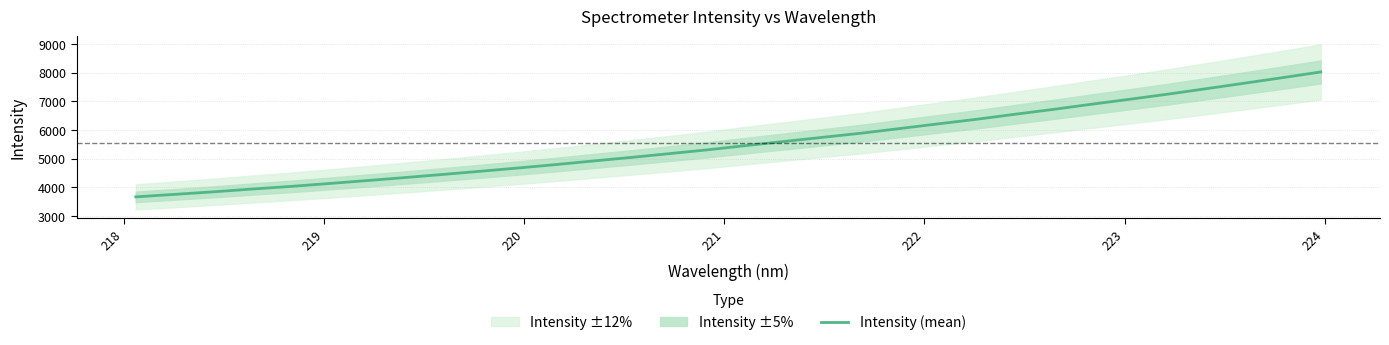

What is the lowest value of the Intensity (mean) series?

3661.7